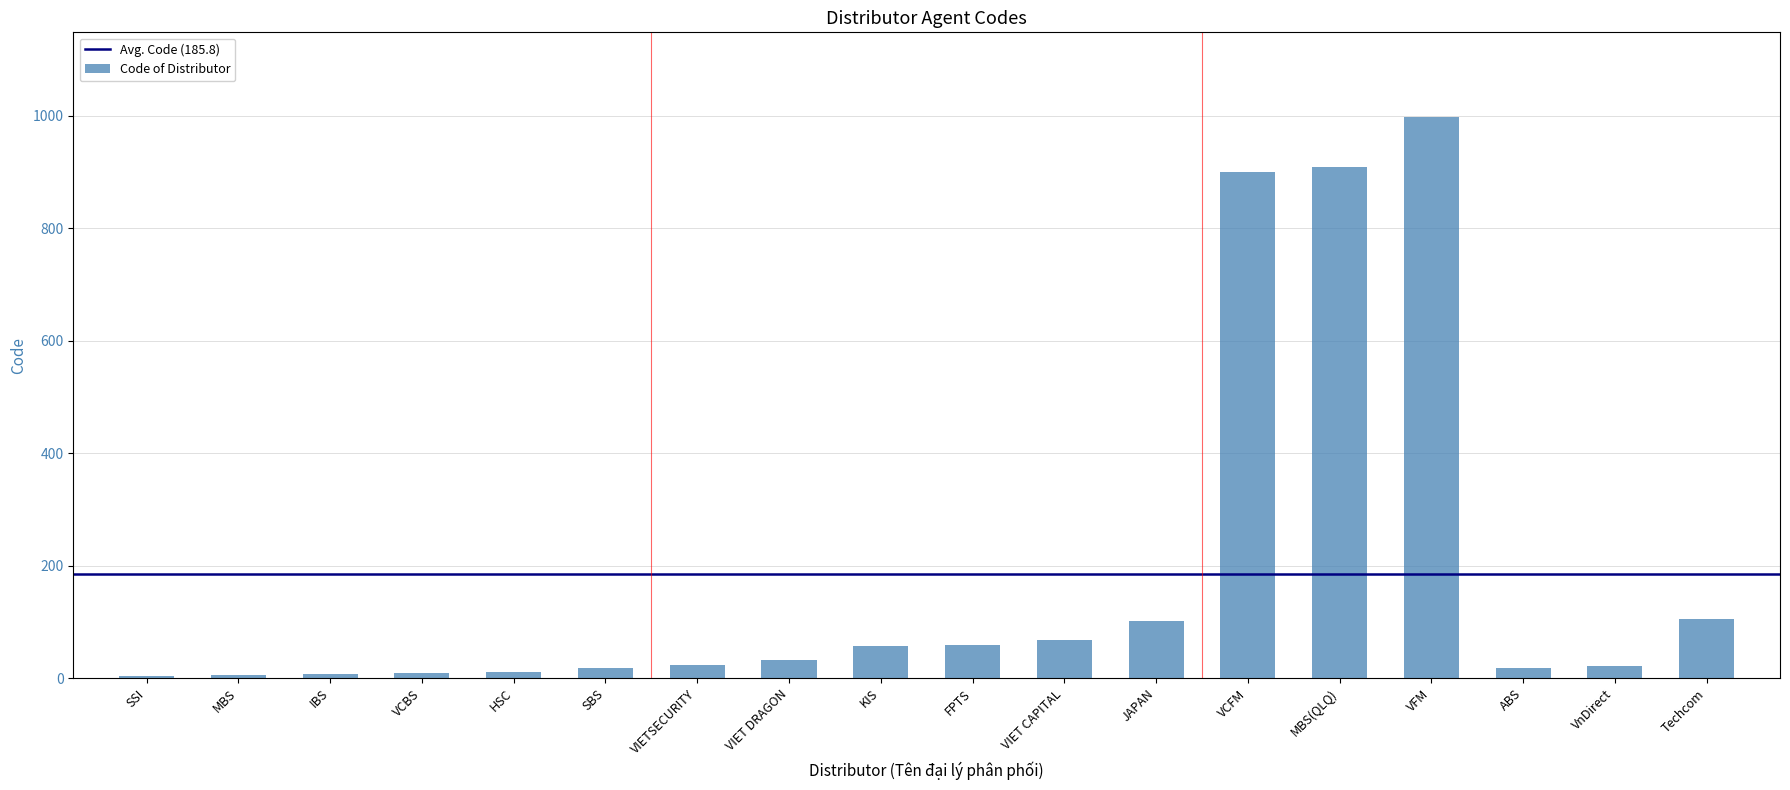

What is the sum of all values?

3344